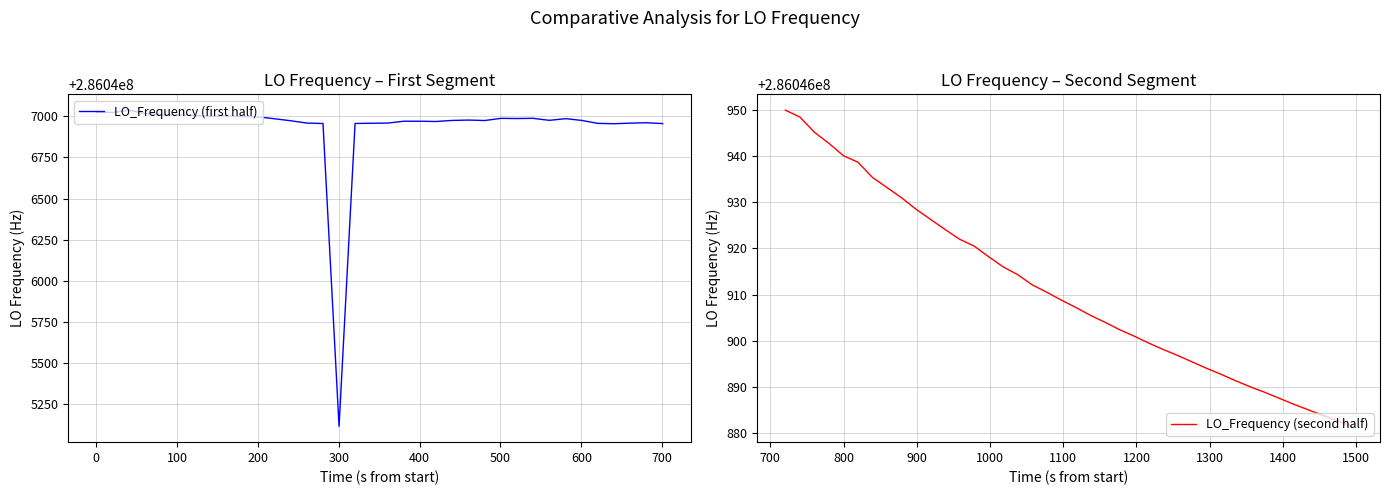

Does the chart display data point markers on the line(s)?

No